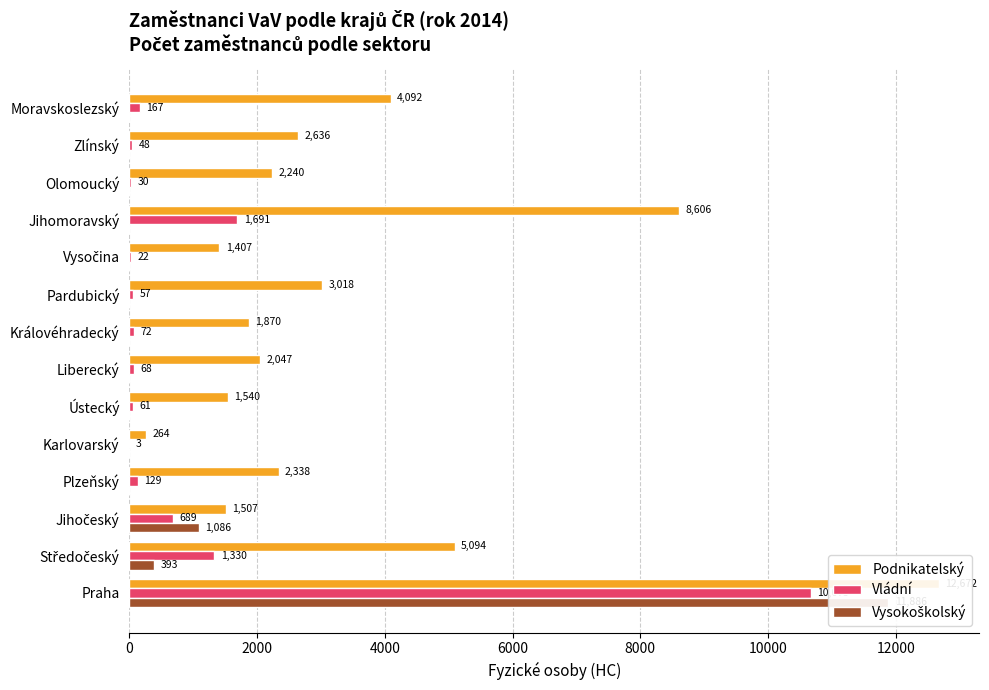

What is the sum of all Podnikatelský values?

49331.8